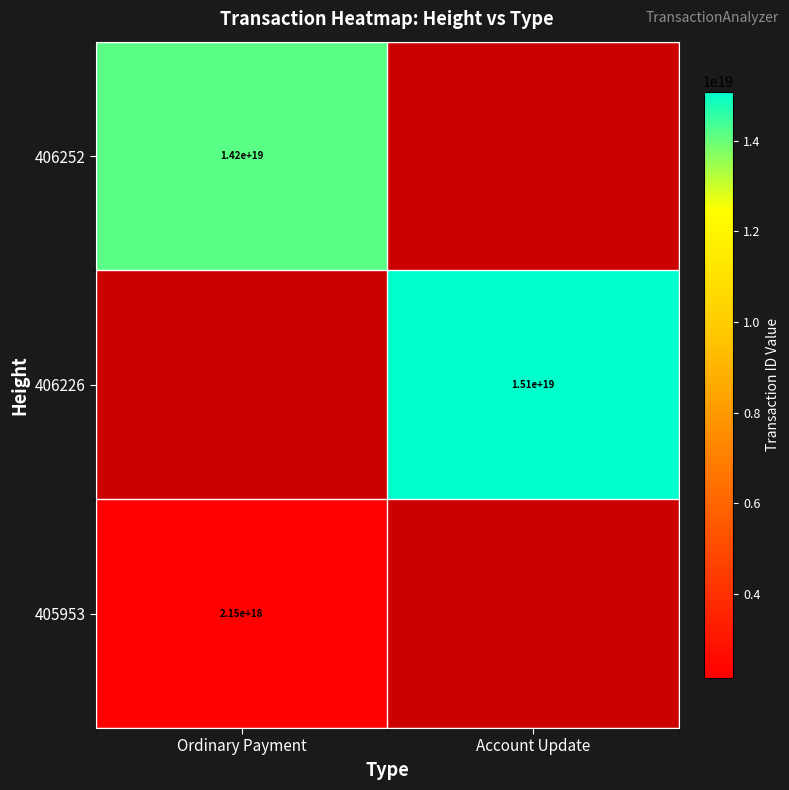

What is the spread (max minus min) of values at Ordinary Payment?

12007941998048167936.0